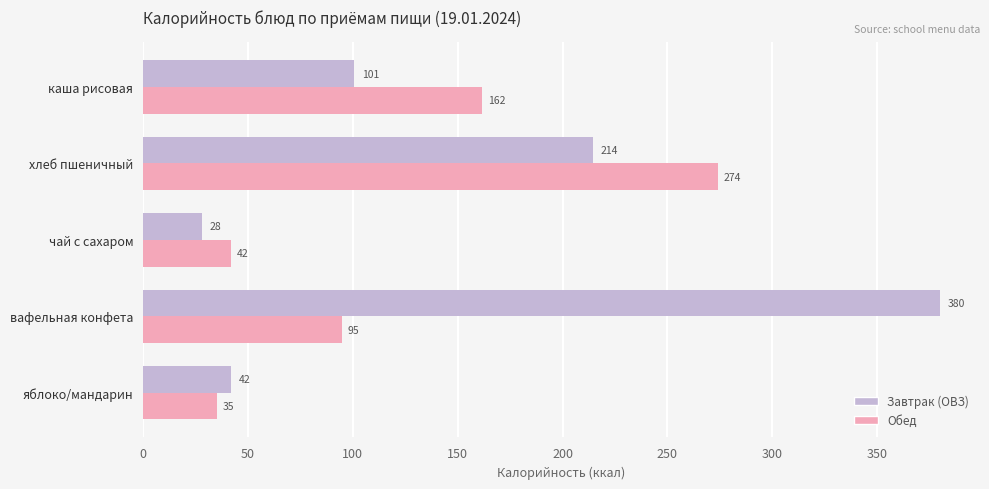

At how many categories does at least one series exceed 77?

3